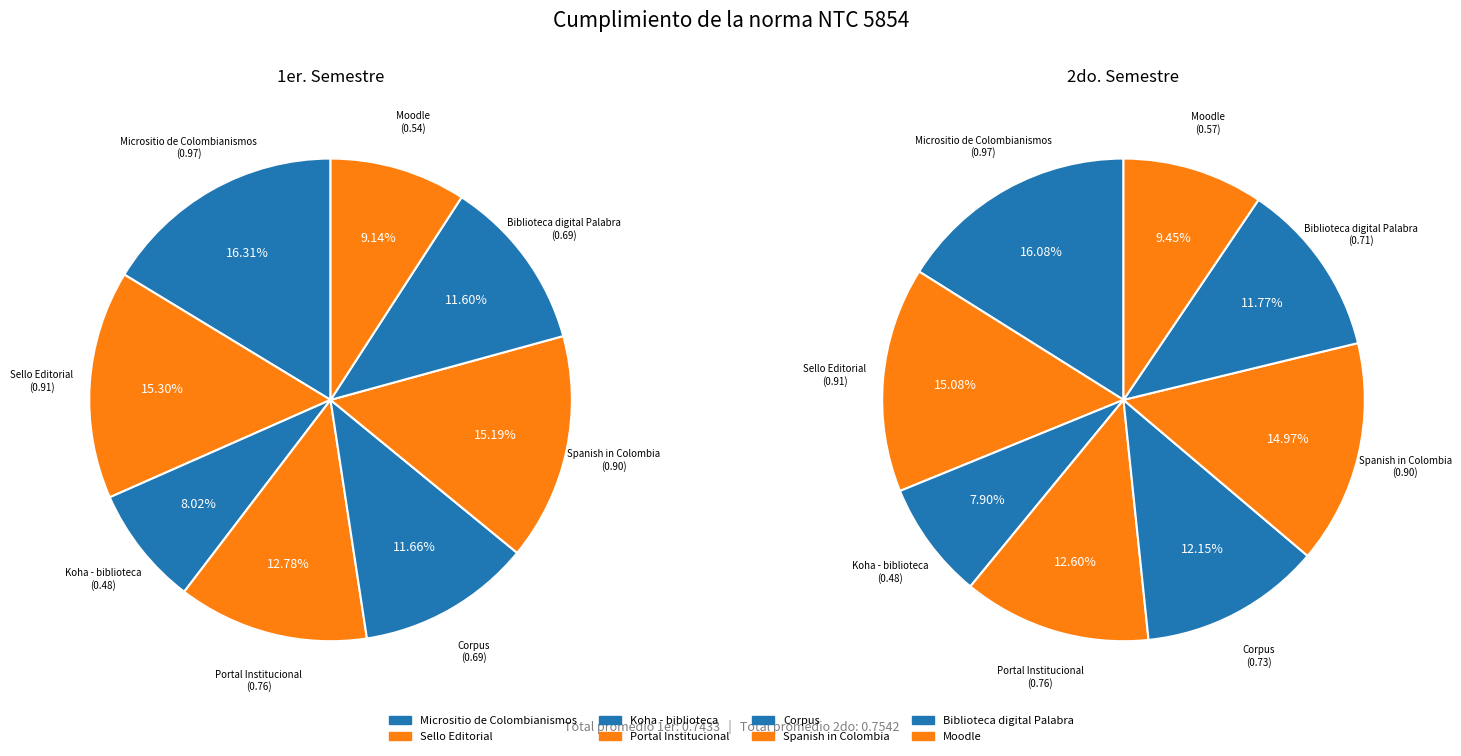

To the nearest percent, what is the difference between the Koha - biblioteca and Spanish in Colombia slice percentages?

7%